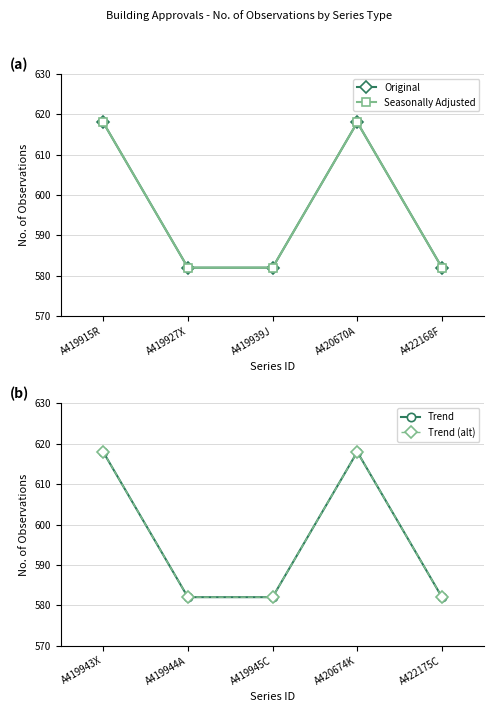

What is the sum of all Seasonally Adjusted values?

2982